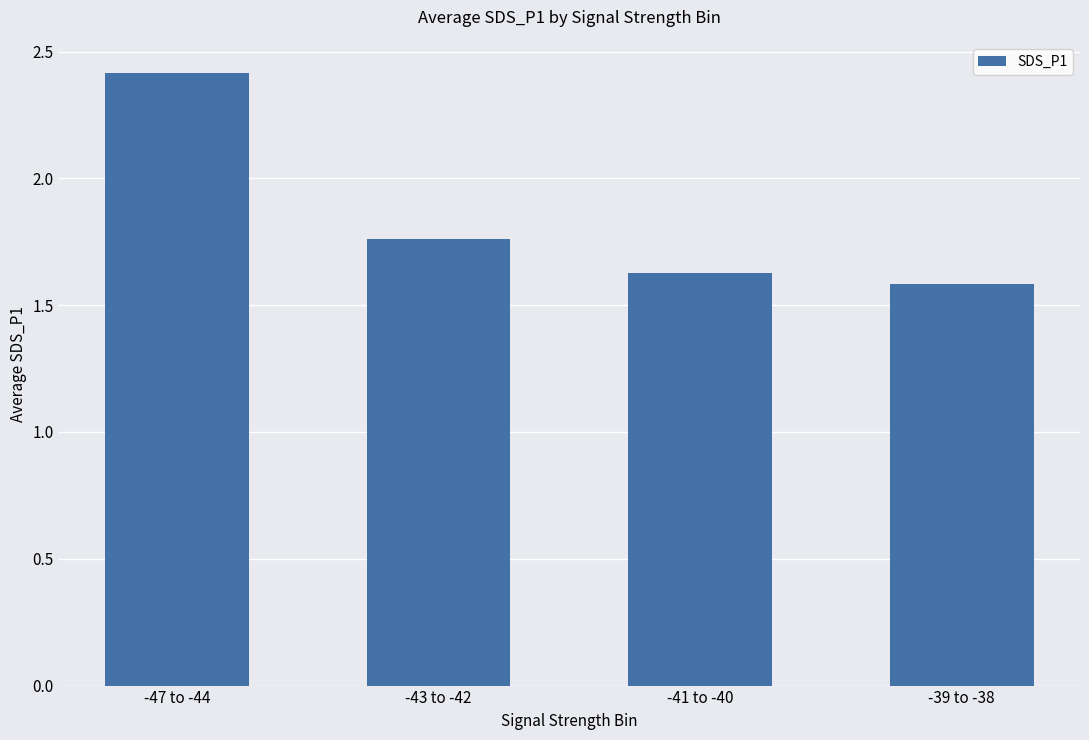

Rank the categories by value from lowest to highest.

-39 to -38, -41 to -40, -43 to -42, -47 to -44